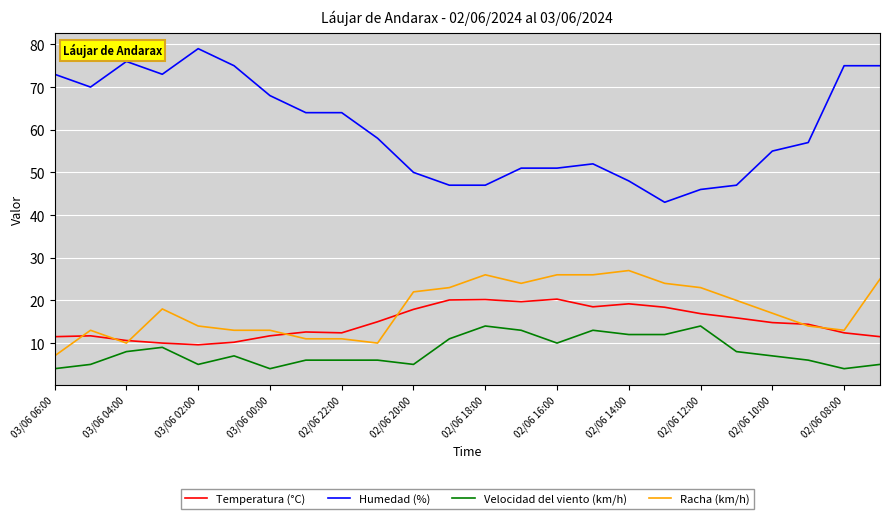

What is the smallest value displayed?

4.0